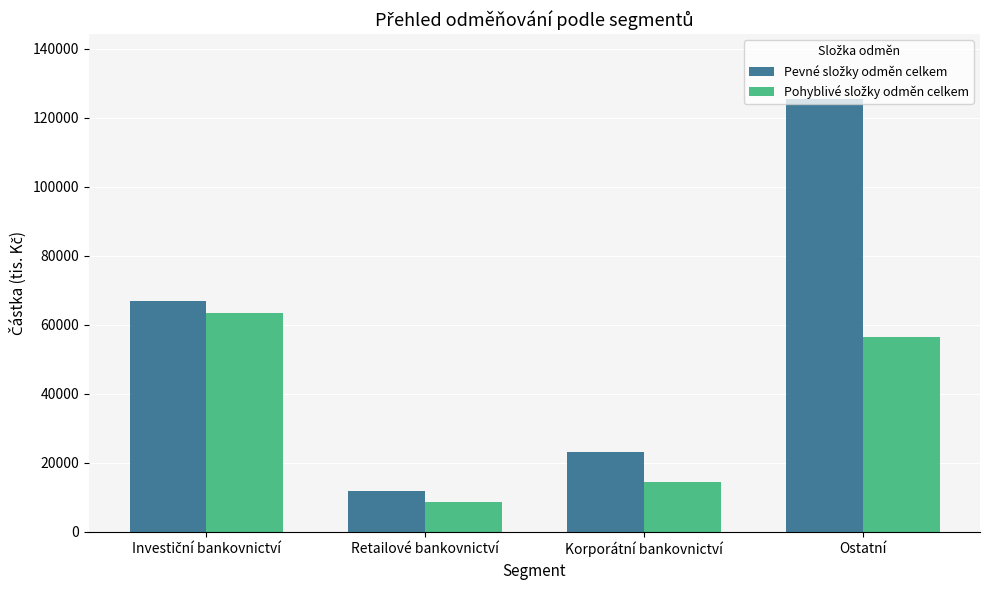

What is the spread (max minus min) of values at Retailové bankovnictví?

3125.1